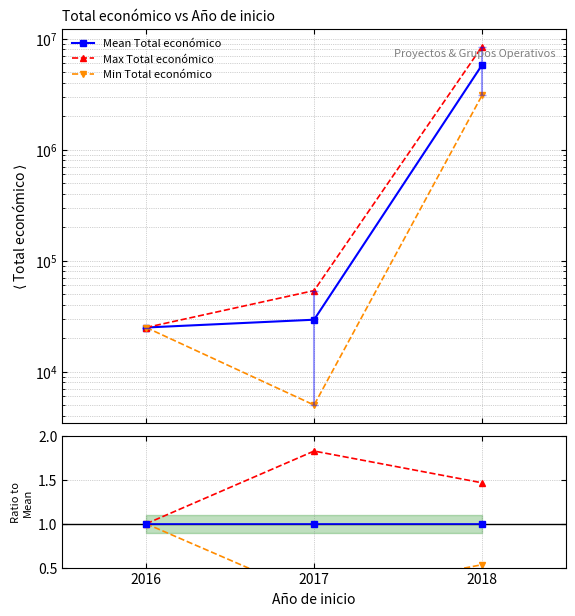

Between 2016 and 2017, which series saw the biggest shift?

Max Total económico